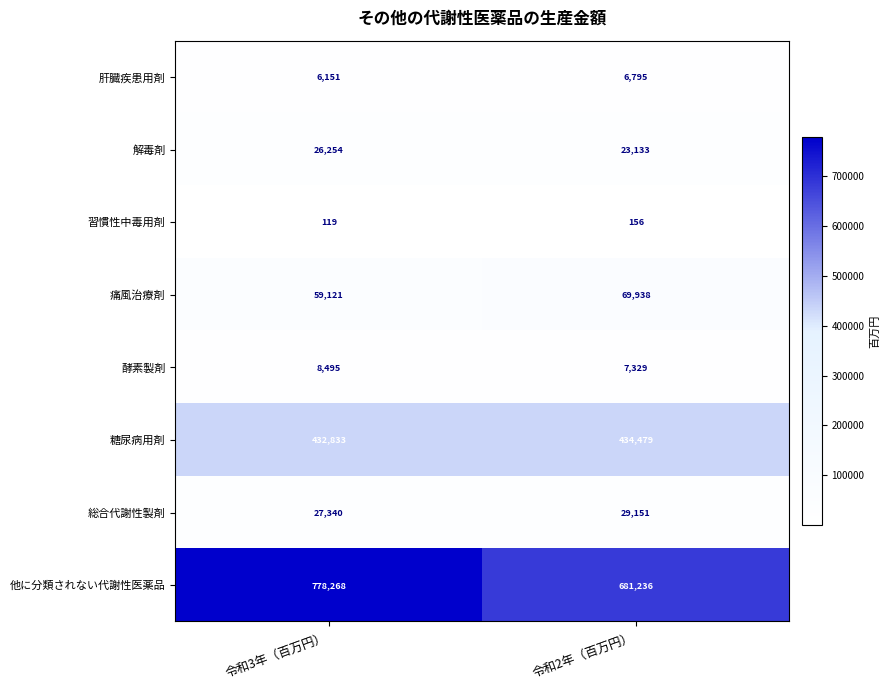

What is the greatest value displayed?

778268